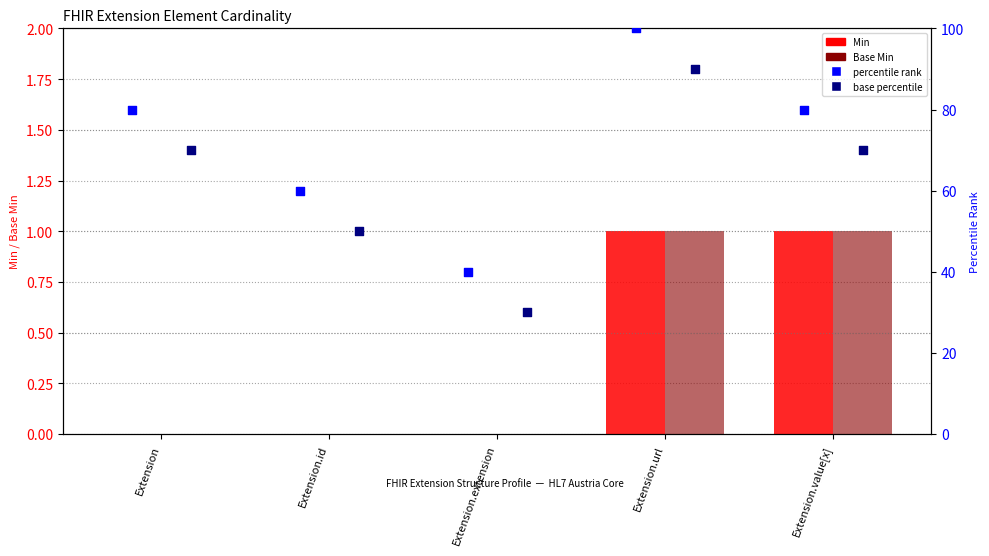

Which series reaches the minimum Y coordinate?

Min